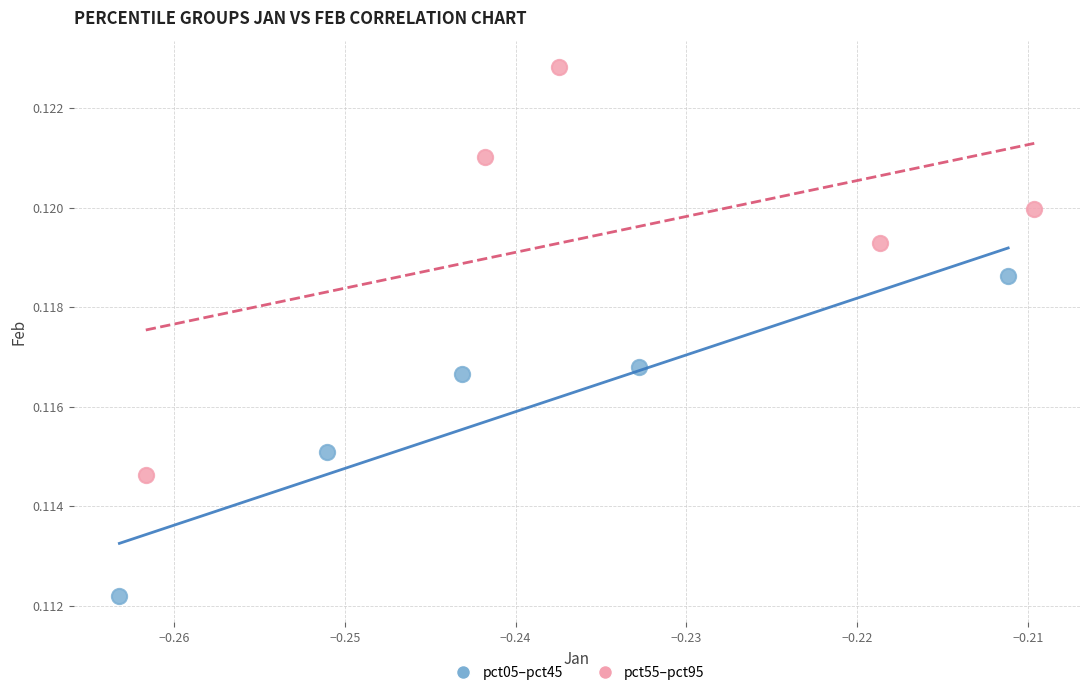

Which series has the largest Y range (max minus min)?

pct55–pct95